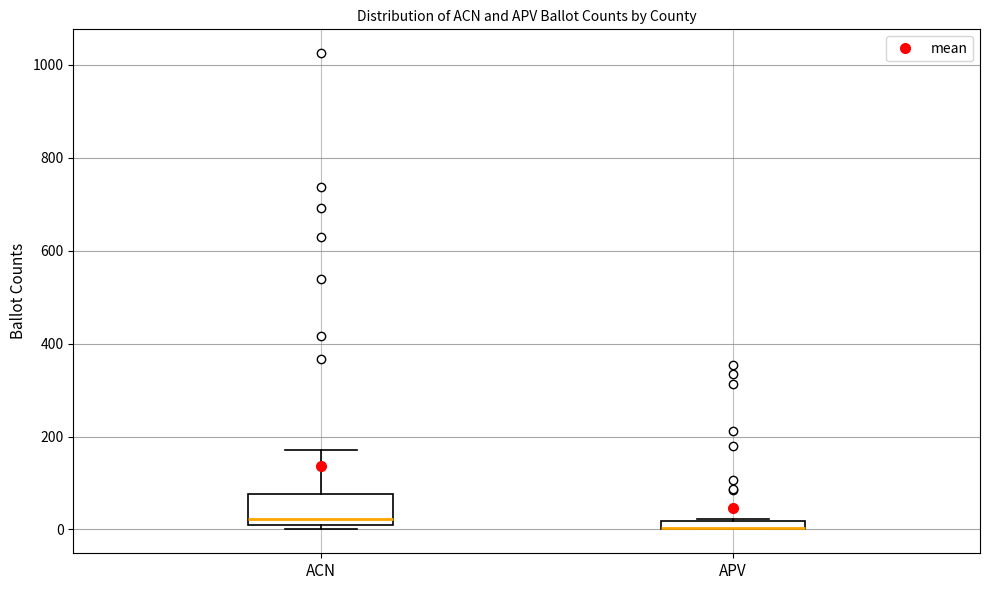

Where does the upper whisker of the box for ACN end on the y-axis? The values are not printed on the chart, so give them approximately, as read against the axis.

180